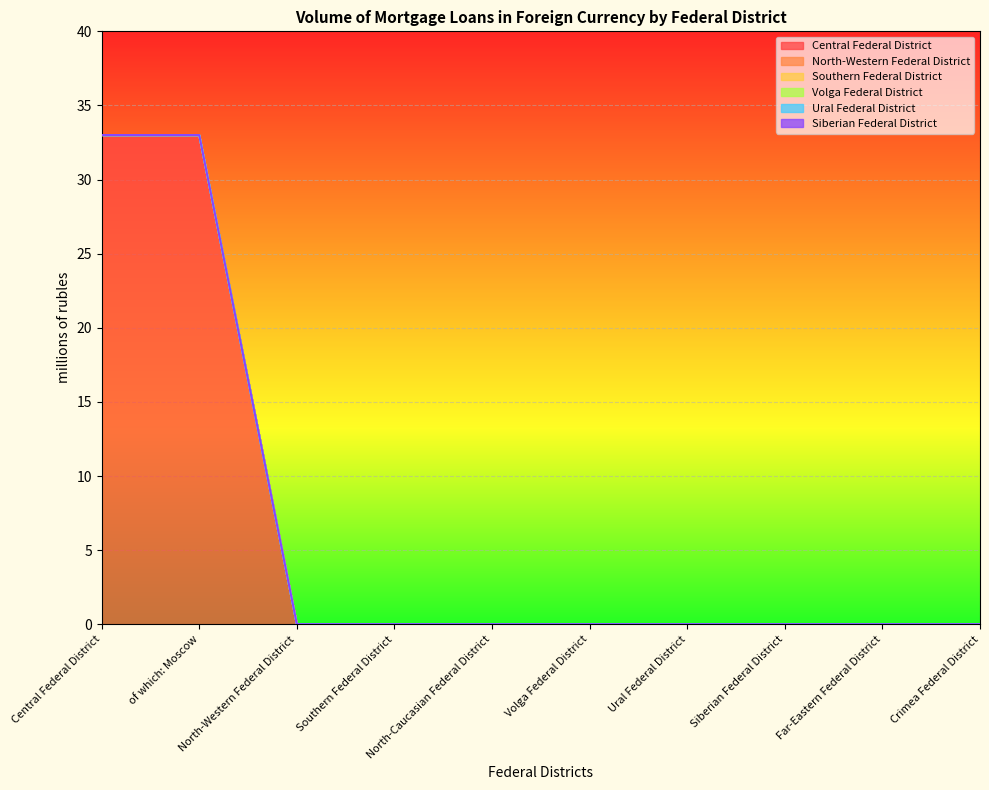

True or false: Volga Federal District has more than 0 interior local peaks.

False